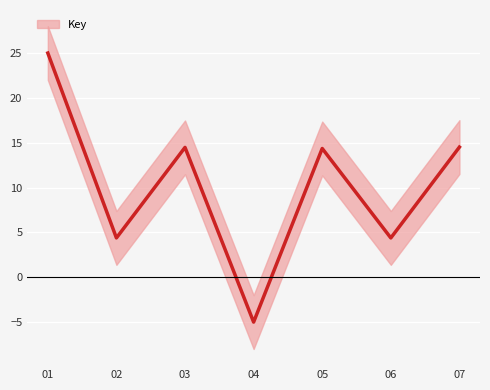

List the labels in order of value, largest first.

1, 7, 3, 5, 2, 6, 4